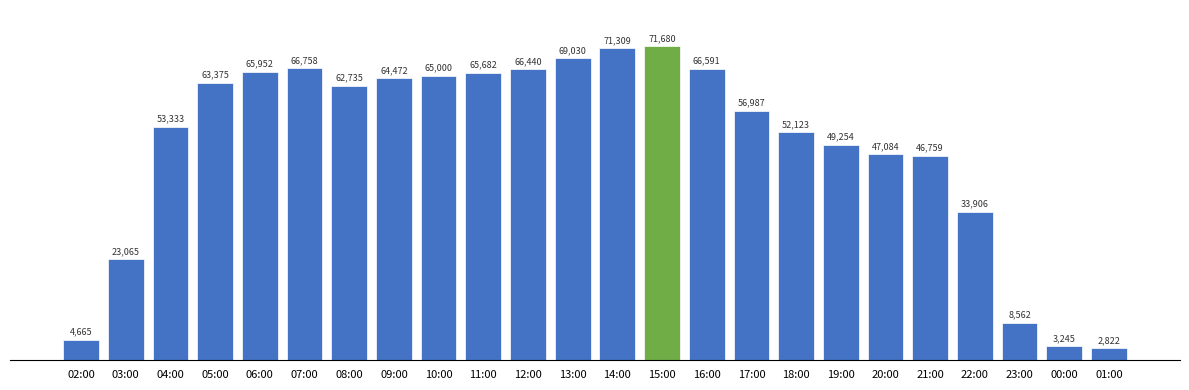

What is the value of the 18th bar from the left?

49254